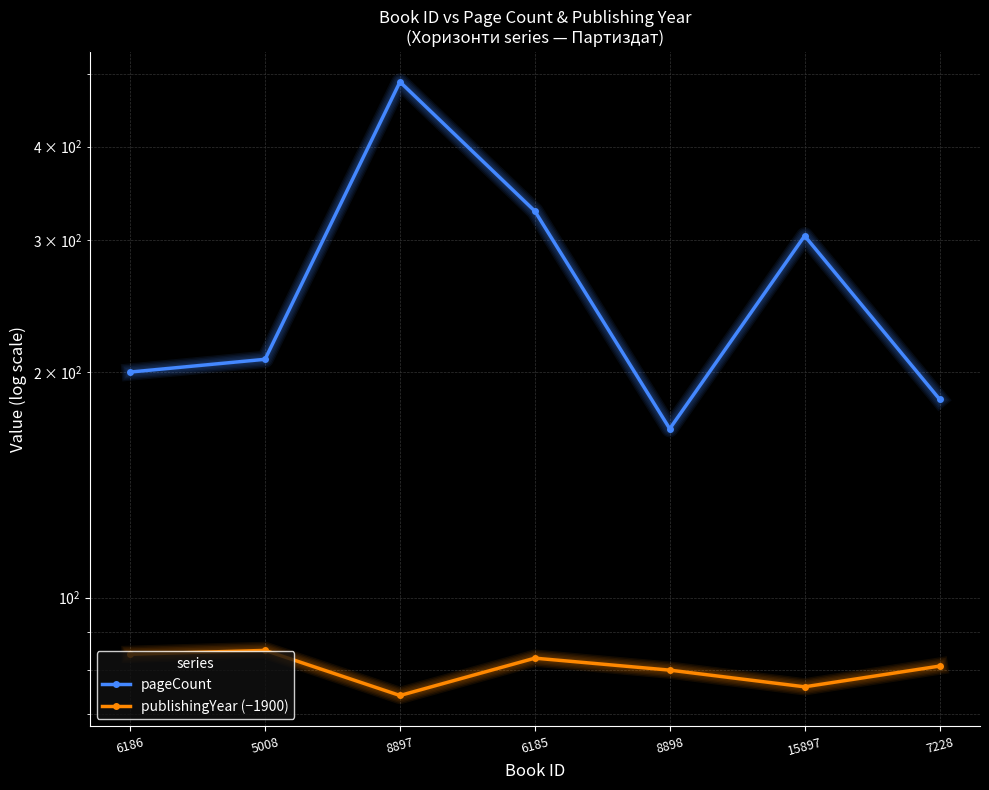

What is the difference between the pageCount values at 5008 and 8897?

280